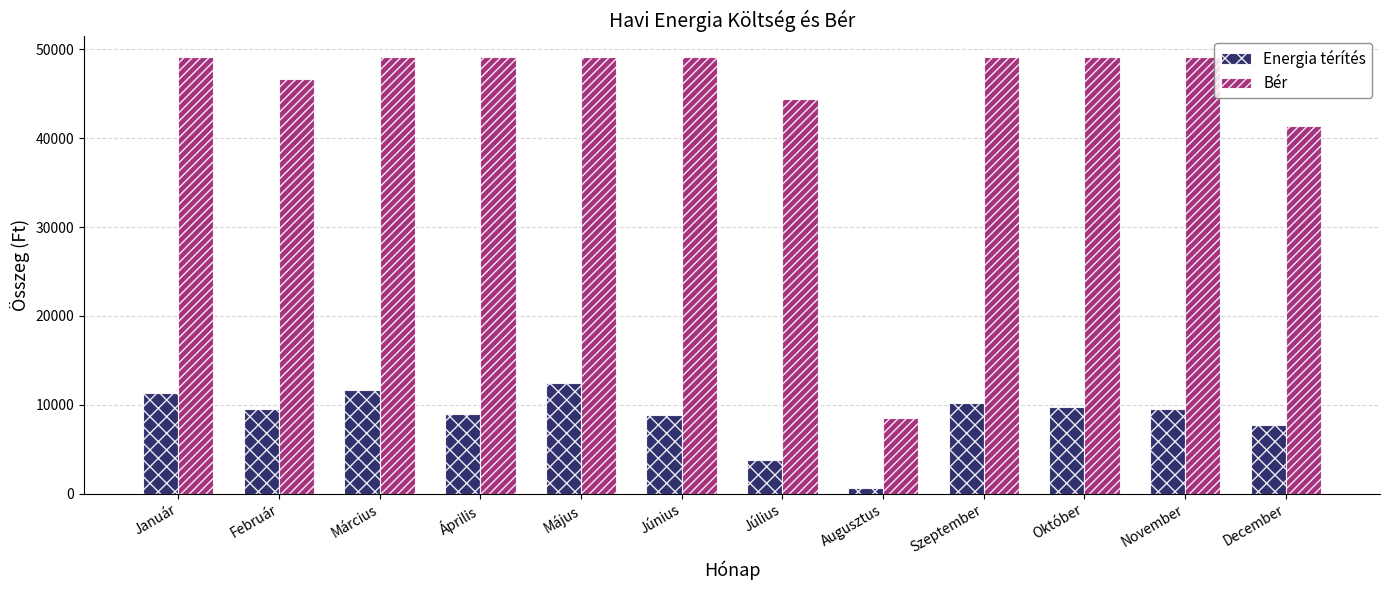

Rank the series at Április from lowest to highest value.

Energia térítés, Bér